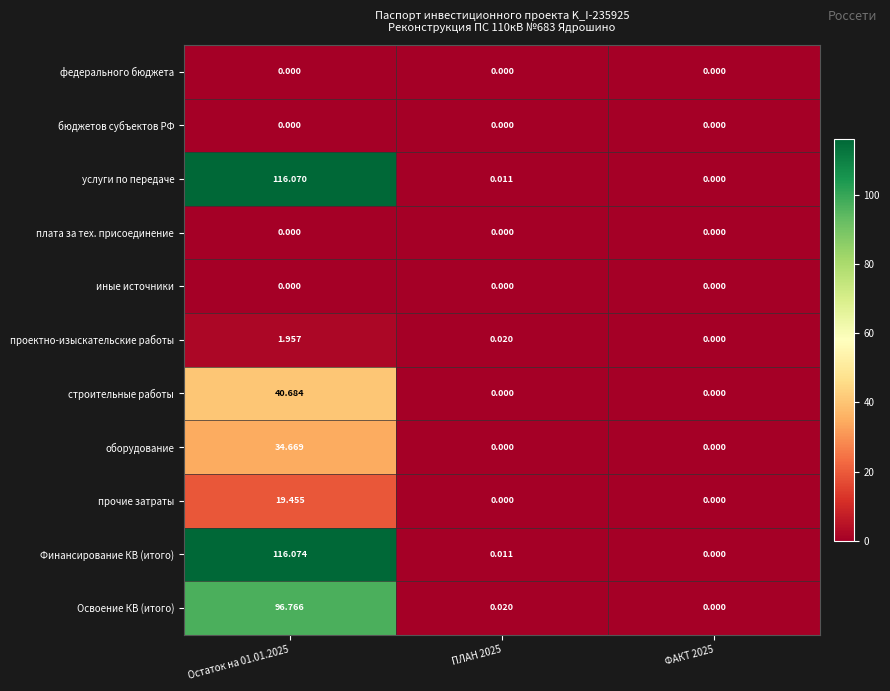

Which series has the widest spread of values?

Финансирование КВ (итого)